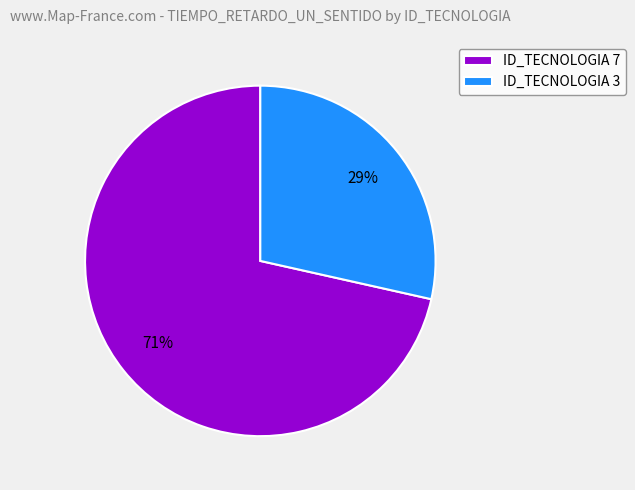

Rank the categories by value from highest to lowest.

ID_TECNOLOGIA 7, ID_TECNOLOGIA 3